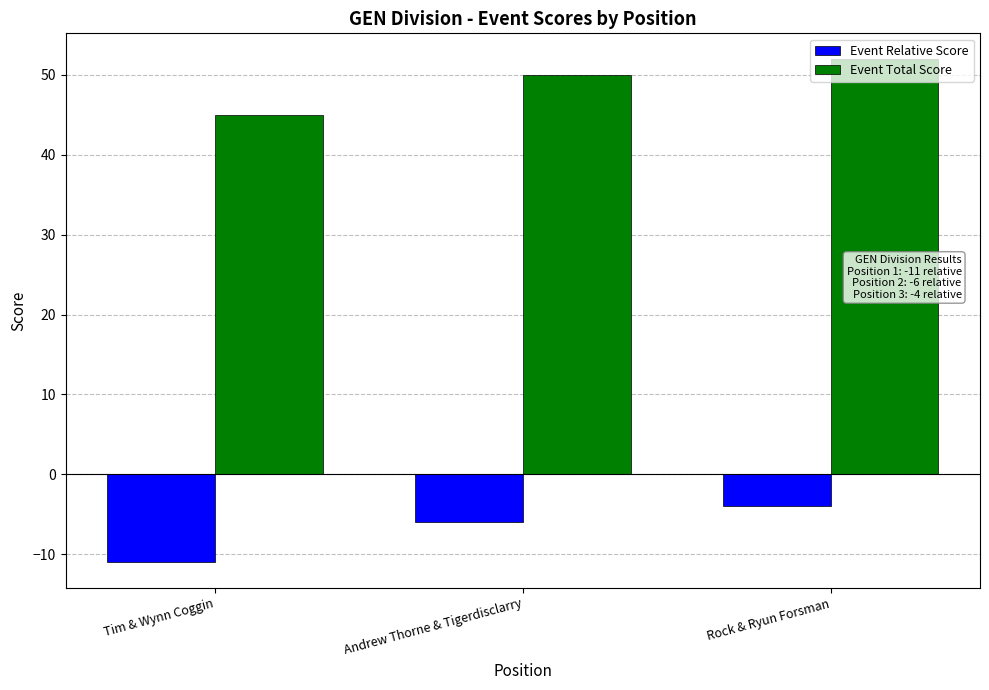

What is the label of the 1st bar from the left?

Tim & Wynn Coggin